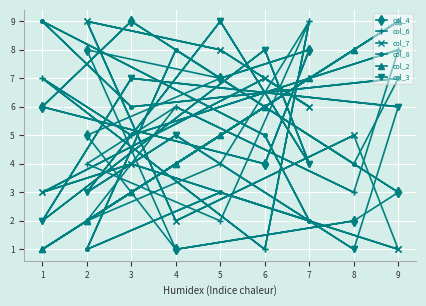

List the series in order of their peak value, highest first.

col_4, col_6, col_7, col_8, col_2, col_3